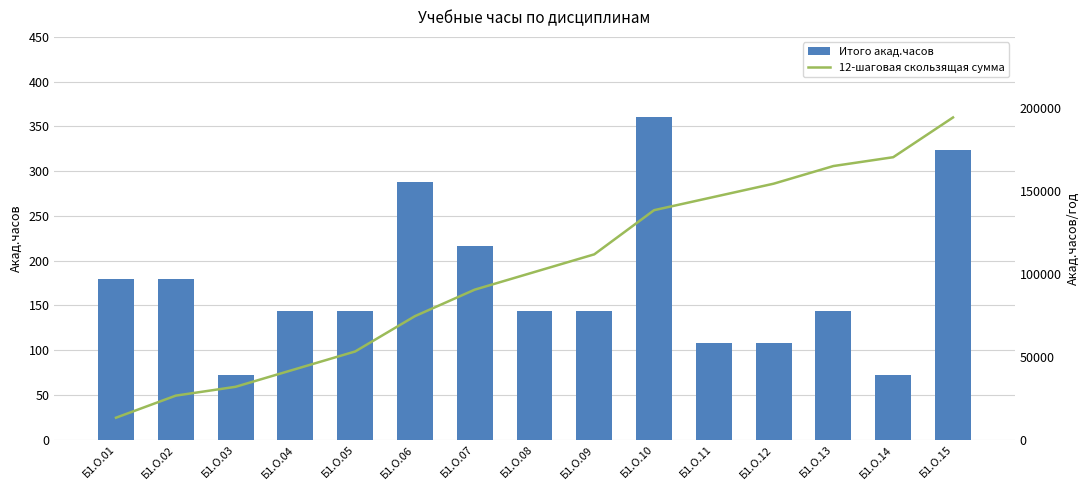

What is the maximum value shown in the chart?

194400.0